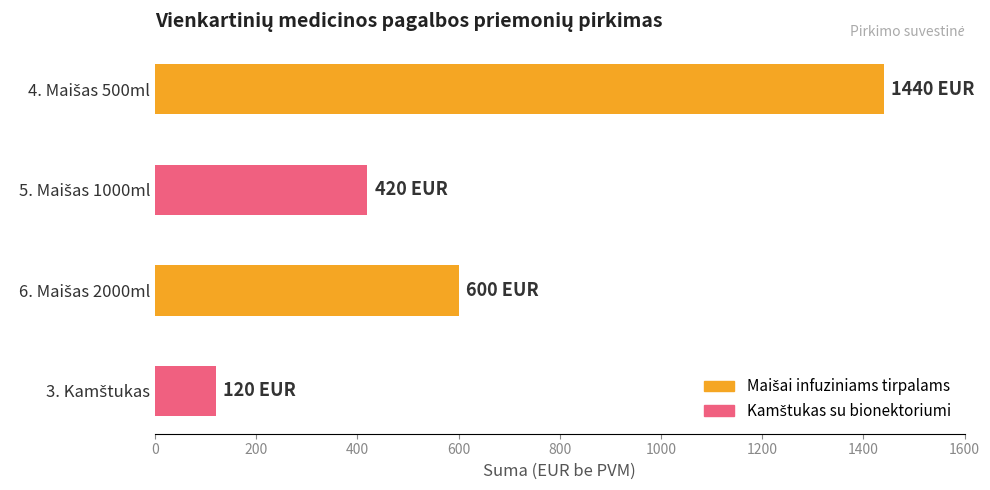

What is the sum of all values?

2580